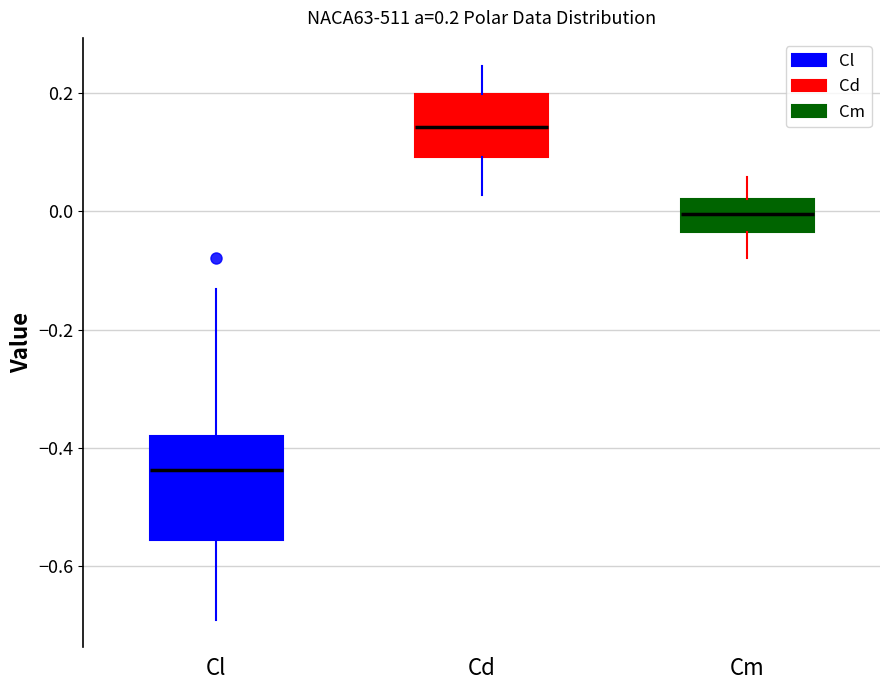

Which box has the highest median line?

Cd